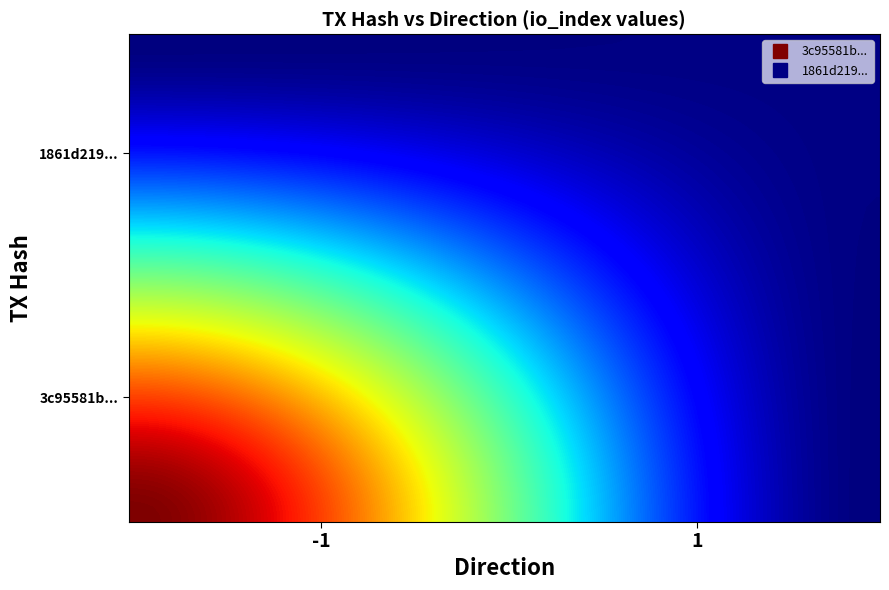

Rank the series by their maximum value, from lowest to highest.

1861d219b063a2a661a951bf7576056655cbaa3, 3c95581b00ed28fe1fabd9b3b4bdcb31187b720